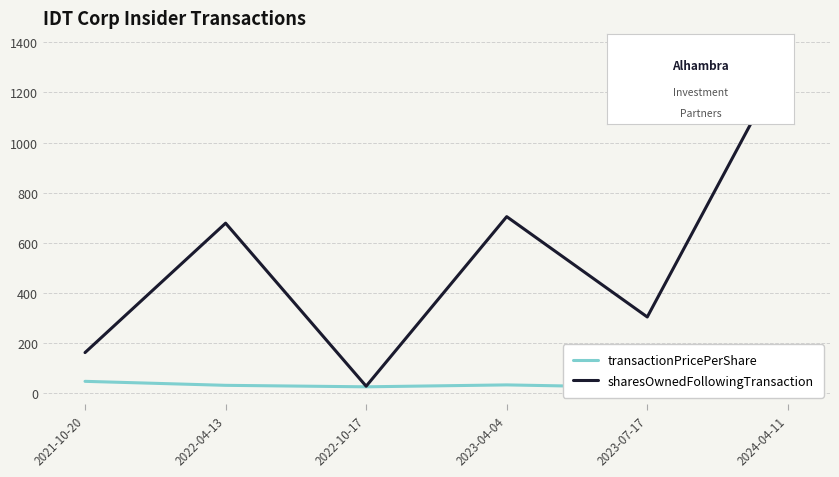

What is the label of the 1st point from the right?

2024-04-11